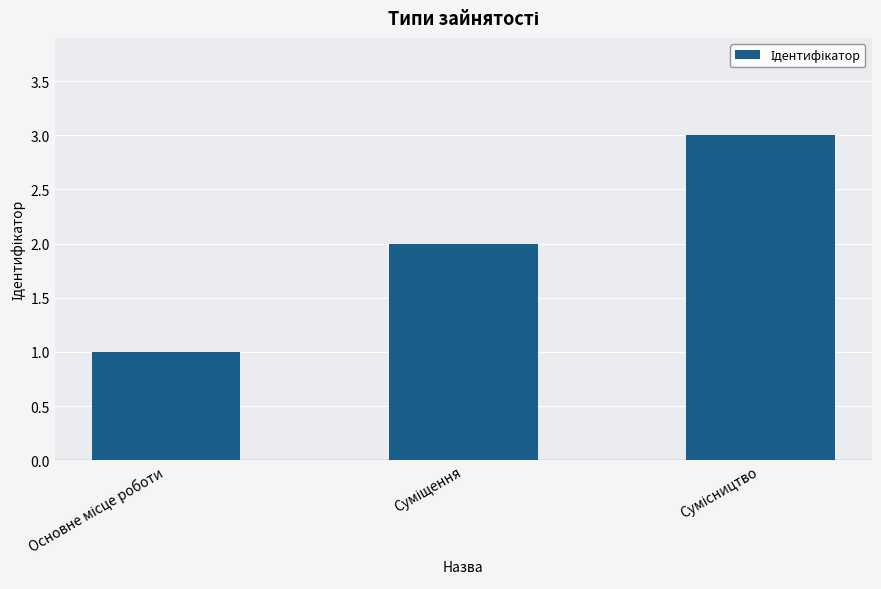

What is the maximum value shown in the chart?

3